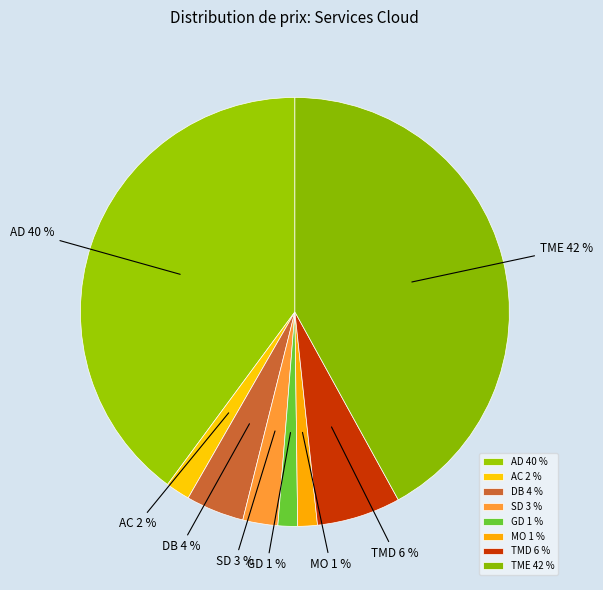

Do AC 2 % and DB 4 % together represent more than half of the pie?

No